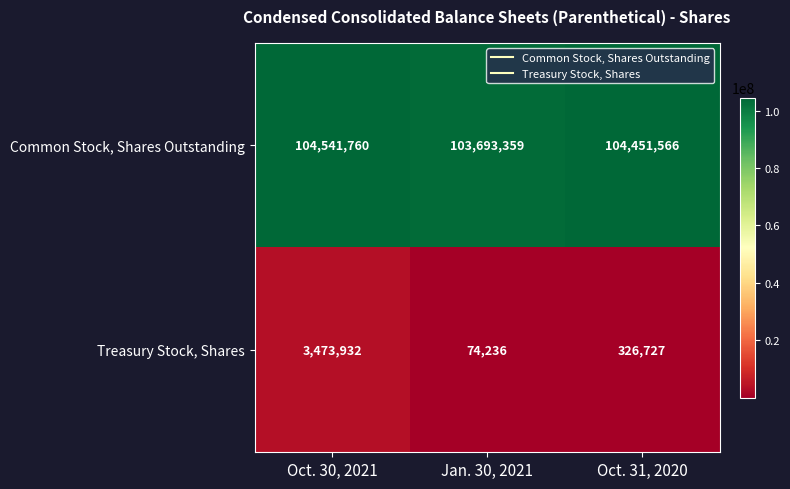

Which category has the highest value across all series?

Oct. 30, 2021